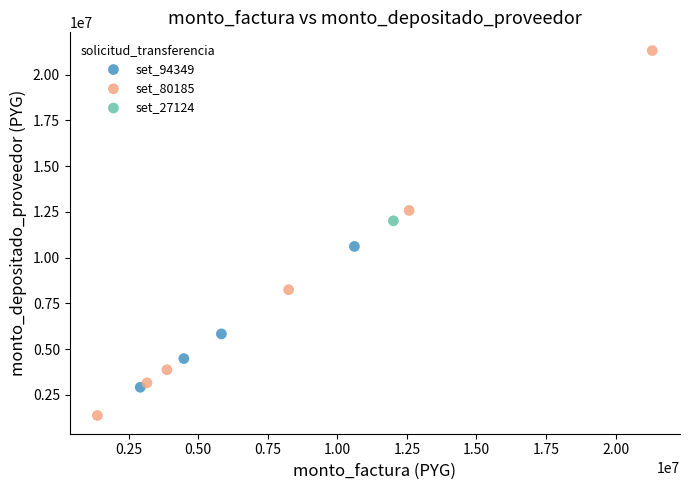

Which series contains the lowest Y value?

set_80185